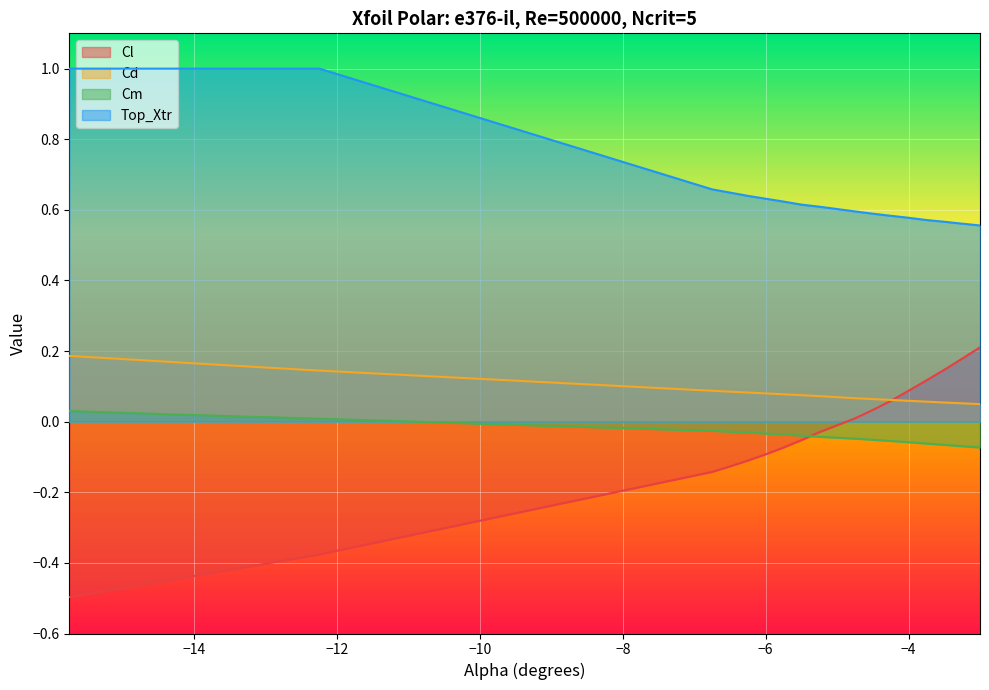

True or false: Top_Xtr and Cm intersect in this chart.

False